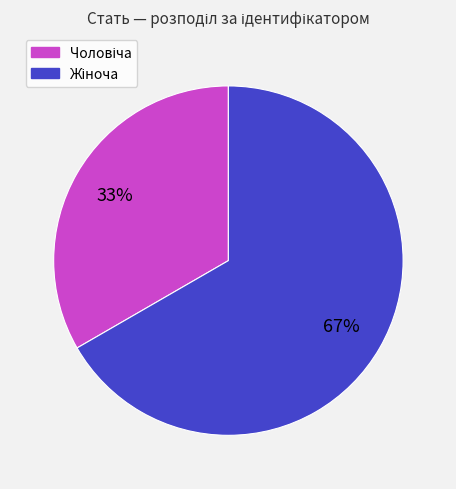

To the nearest percent, what is the average slice percentage?

50%